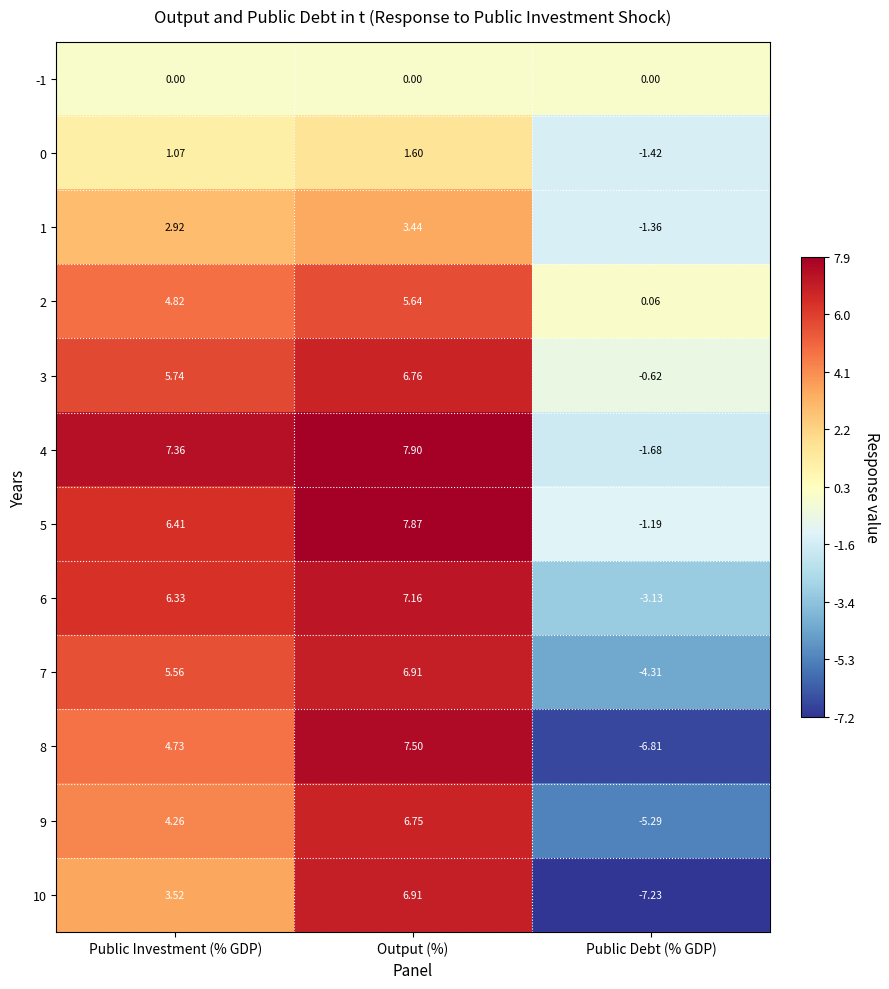

At how many categories does at least one series exceed 3?

2